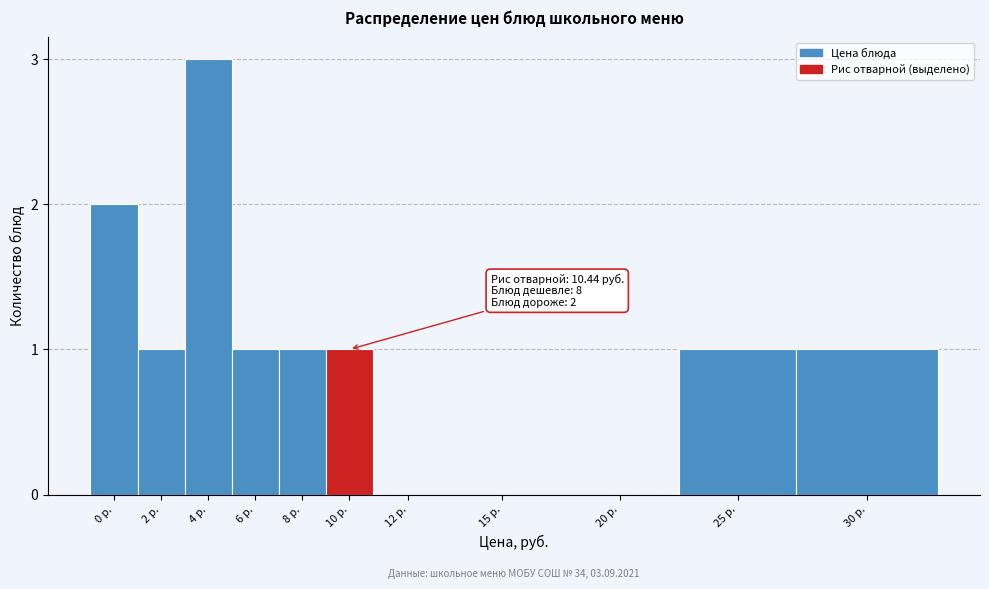

Reading left to right, list all the values displayed in this chart.

0 р.=2	2 р.=1	4 р.=3	6 р.=1	8 р.=1	10 р.=1	12 р.=0	15 р.=0	20 р.=0	25 р.=1	30 р.=1